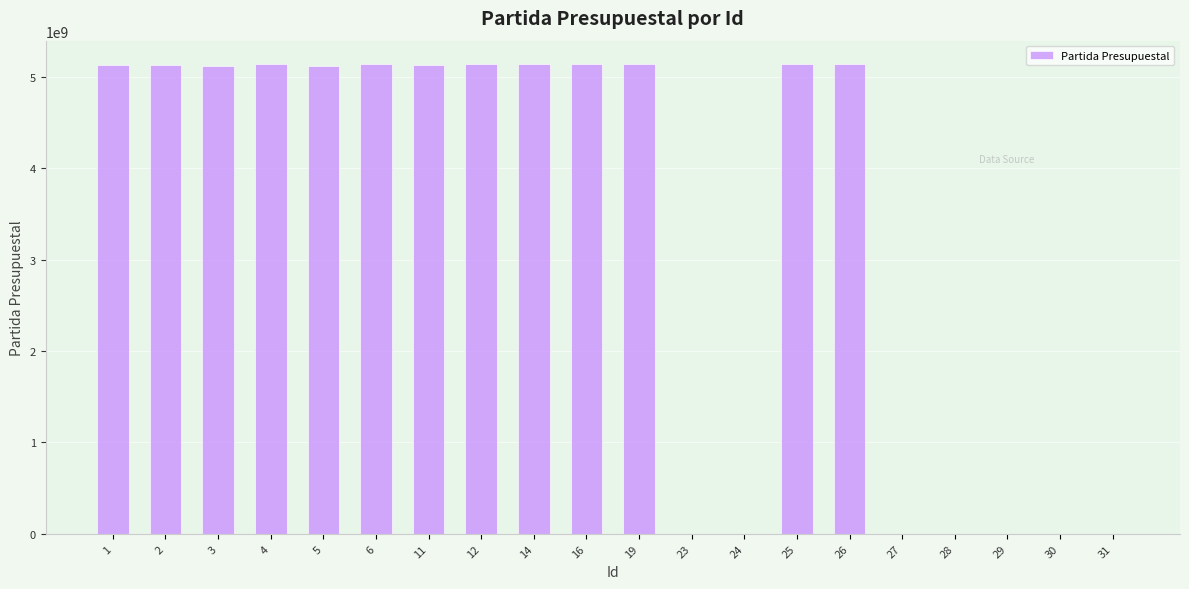

What is the greatest value displayed?

5138038246